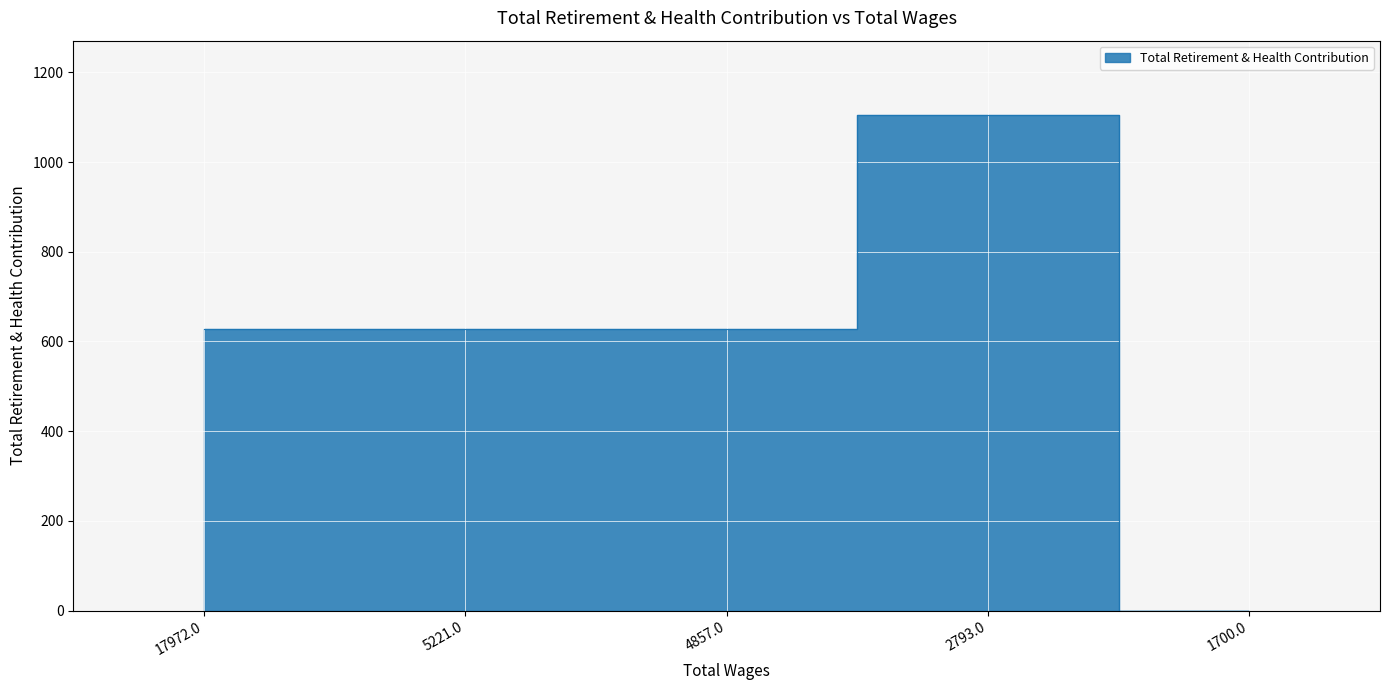

At which category does the data reach its first local peak?

2793.0